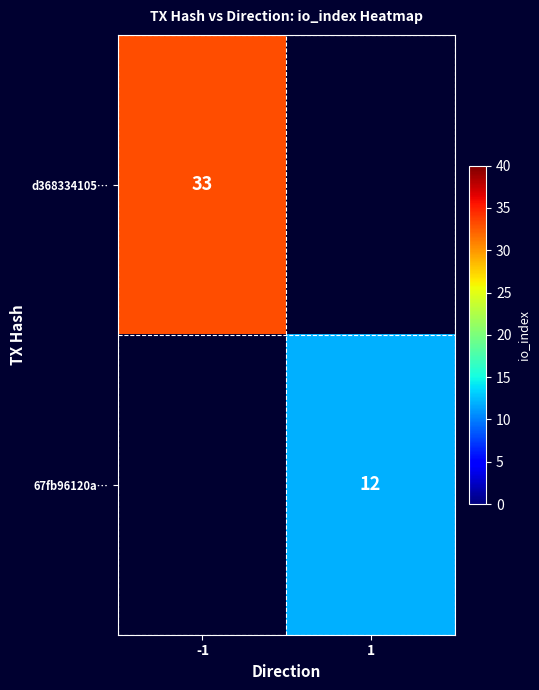

Which has a higher value, 1 or -1?

-1